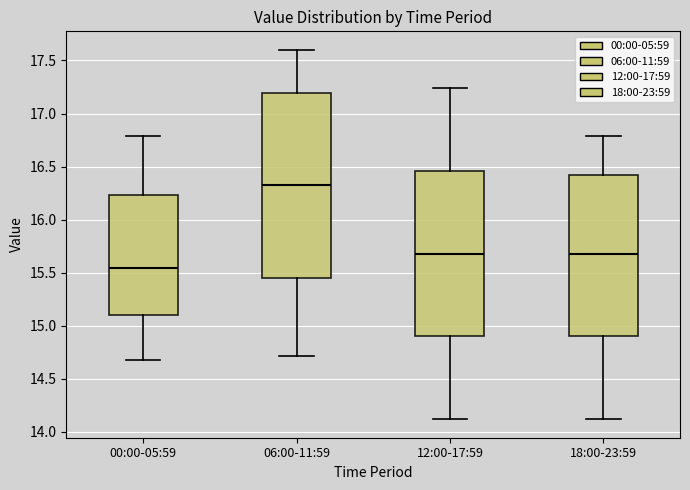

Reading left to right, read every box against the y-axis: the position of its median line, the range the box covers, and the ends of its whiskers. The values are not printed on the chart, so give them approximately, as read against the axis.

00:00-05:59: median 15.55, box 15.10 to 16.25, whiskers 14.70 to 16.80
06:00-11:59: median 16.35, box 15.45 to 17.20, whiskers 14.70 to 17.60
12:00-17:59: median 15.70, box 14.90 to 16.45, whiskers 14.10 to 17.25
18:00-23:59: median 15.70, box 14.90 to 16.40, whiskers 14.10 to 16.80